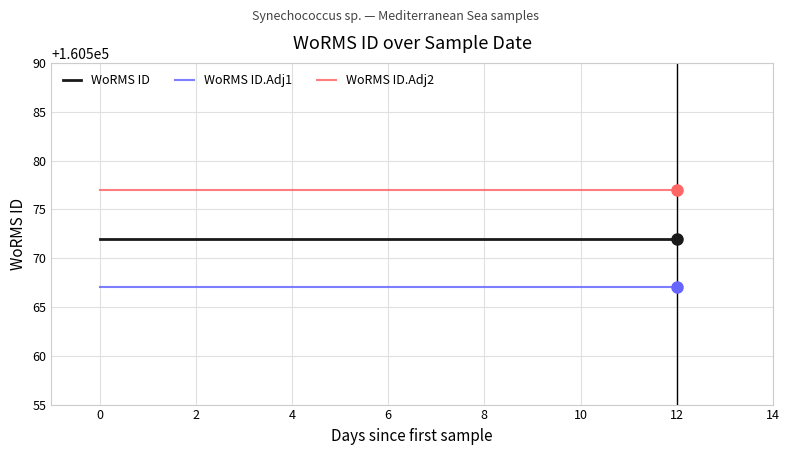

What is the minimum value shown in the chart?

160567